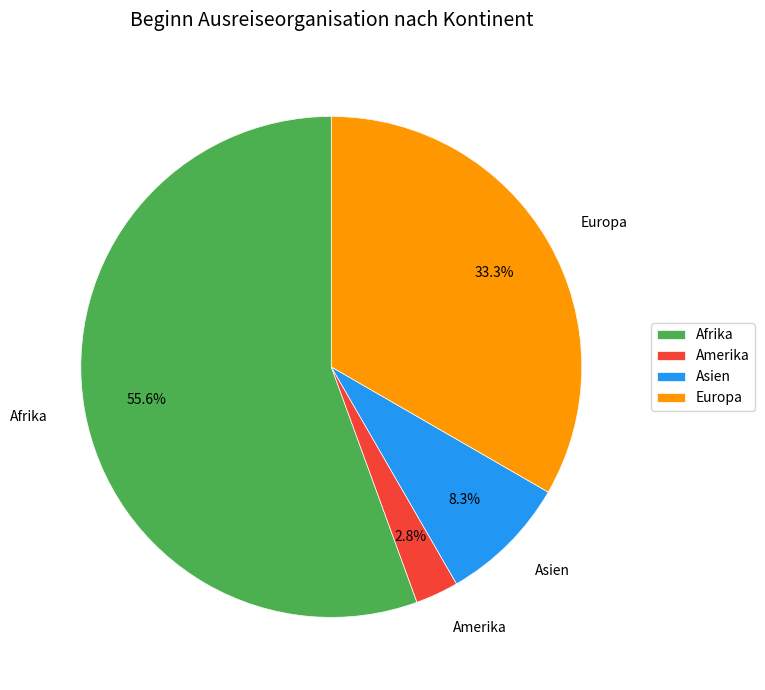

True or false: Amerika accounts for 3% of the total.

True